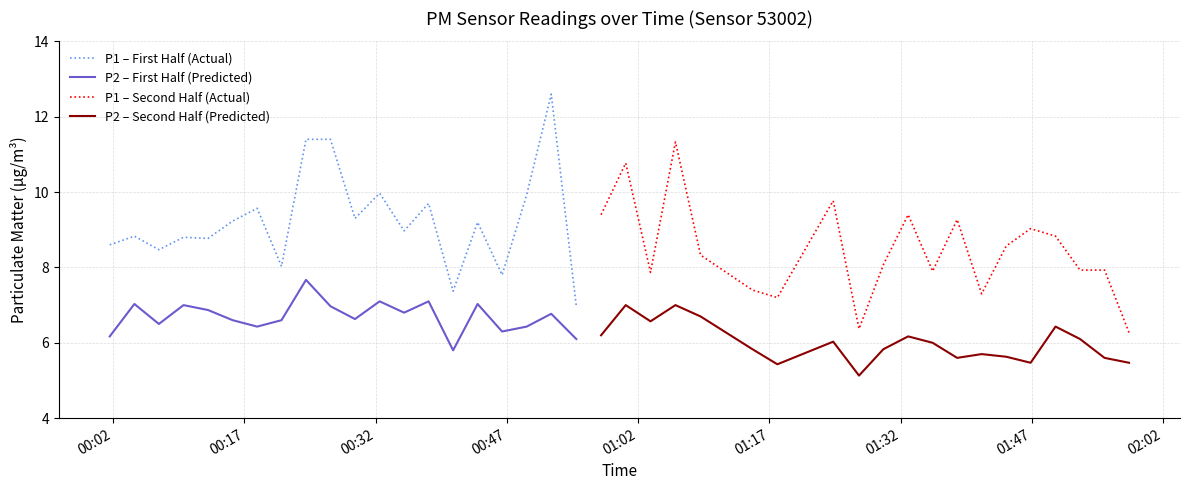

Does the chart have visible grid lines?

Yes